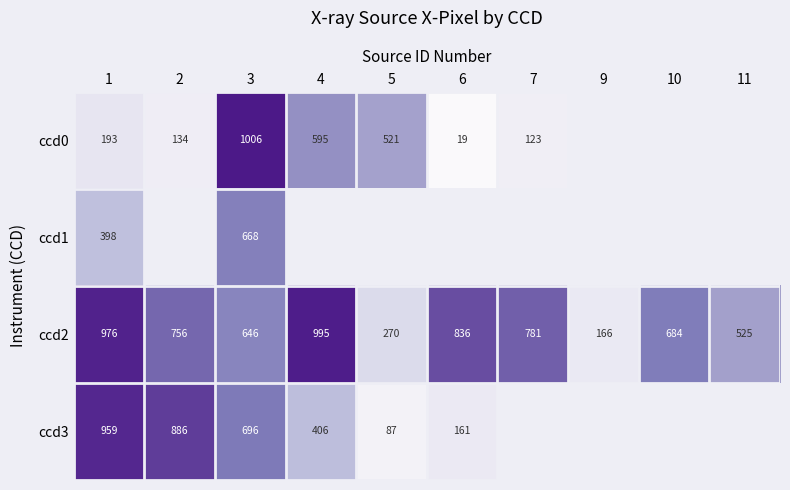

Is the value of ccd0 at 2 greater than the value of ccd3 at 2?

No